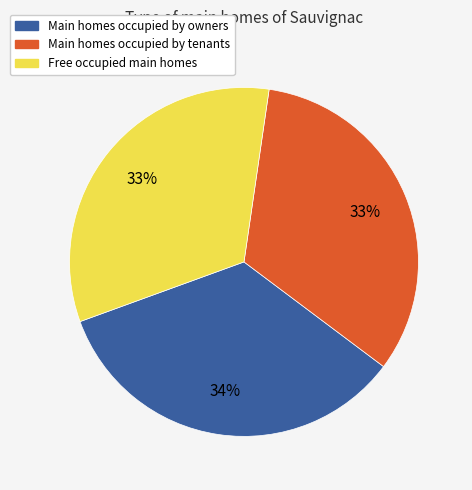

Do Main homes occupied by tenants and Main homes occupied by owners together represent more than half of the pie?

Yes